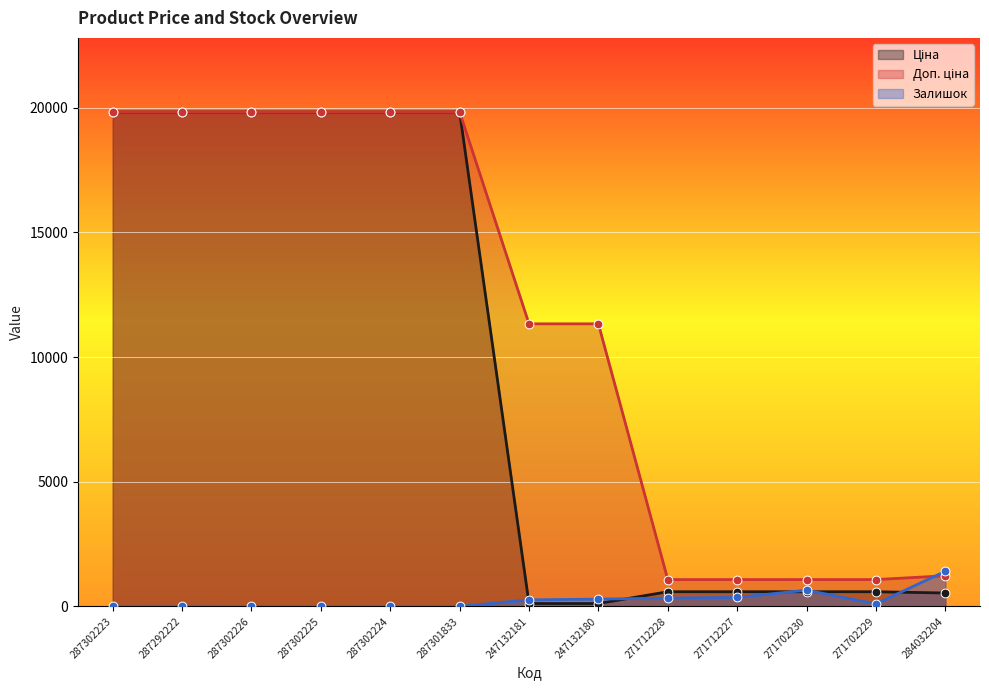

Is the value of Залишок at 287301833 greater than the value of Ціна at 287302224?

No